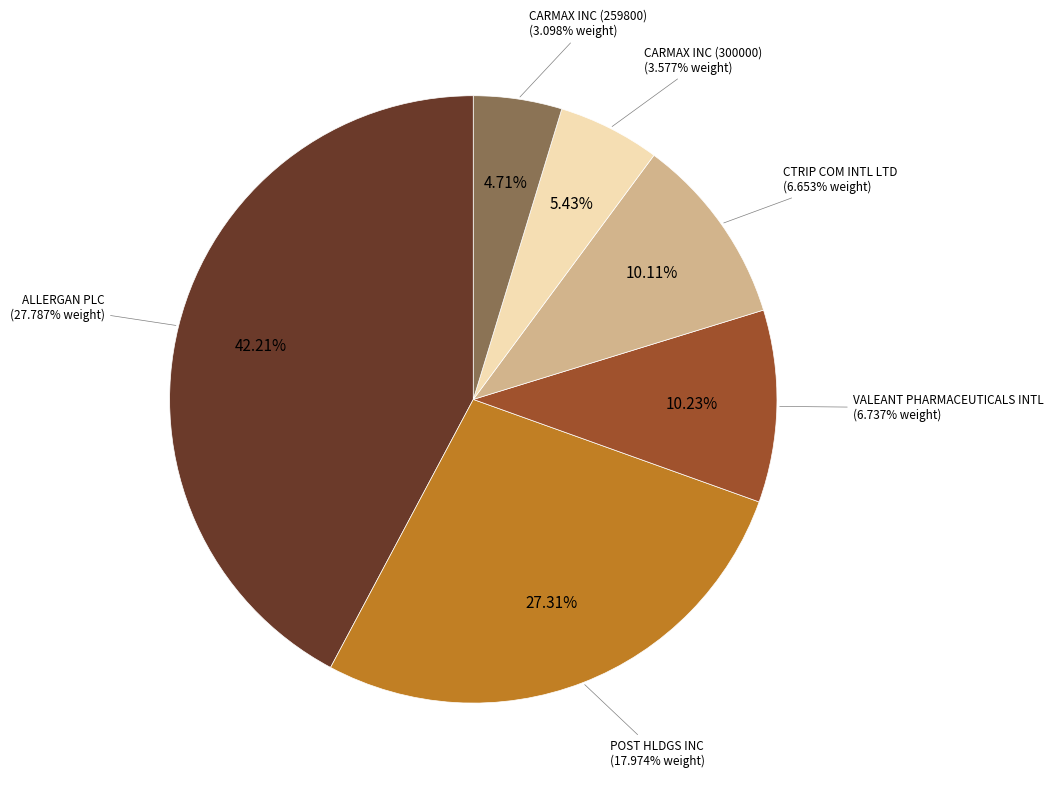

To the nearest percent, what portion does CTRIP COM INTL LTD represent?

10%